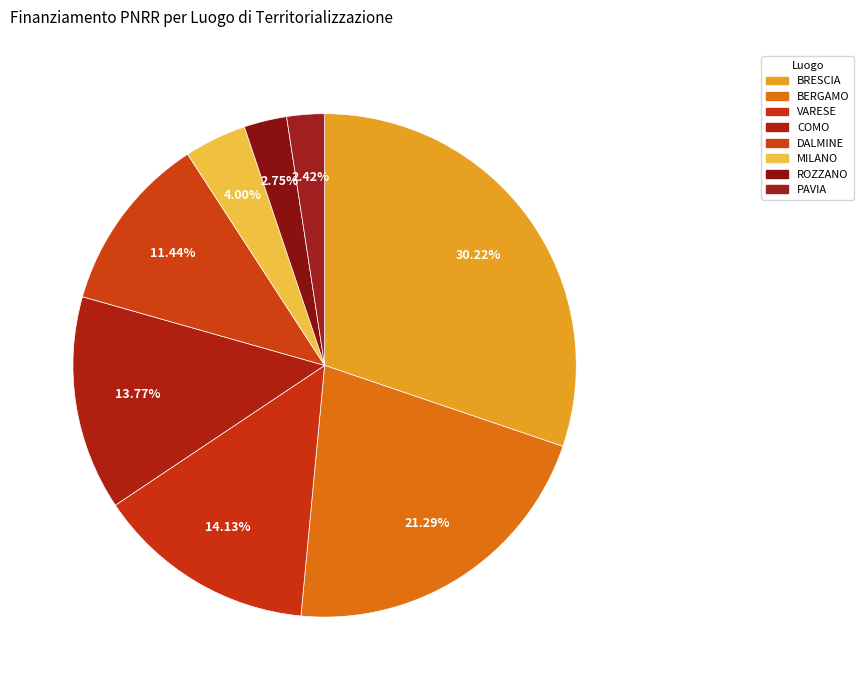

Does VARESE account for over 50% of the chart?

No